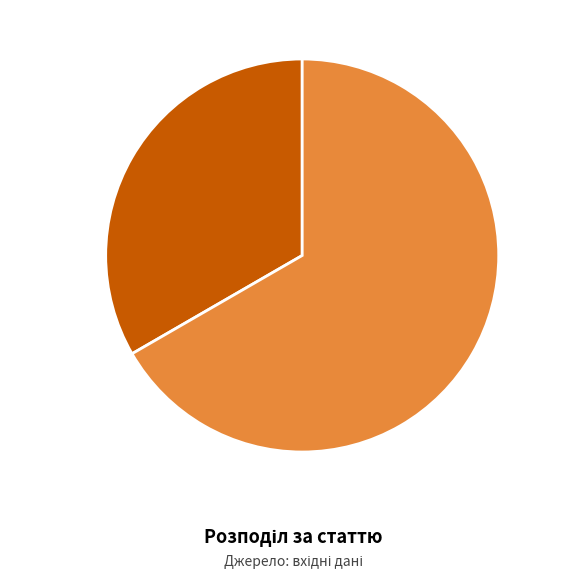

Is there a majority slice in this chart?

Yes